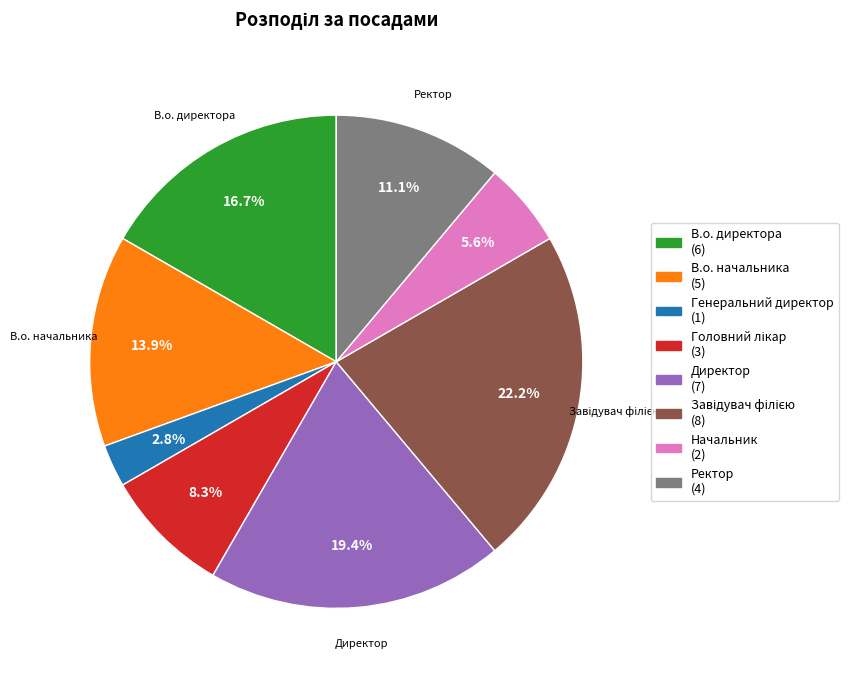

Is the sum of В.о. директора and Ректор greater than half?

No